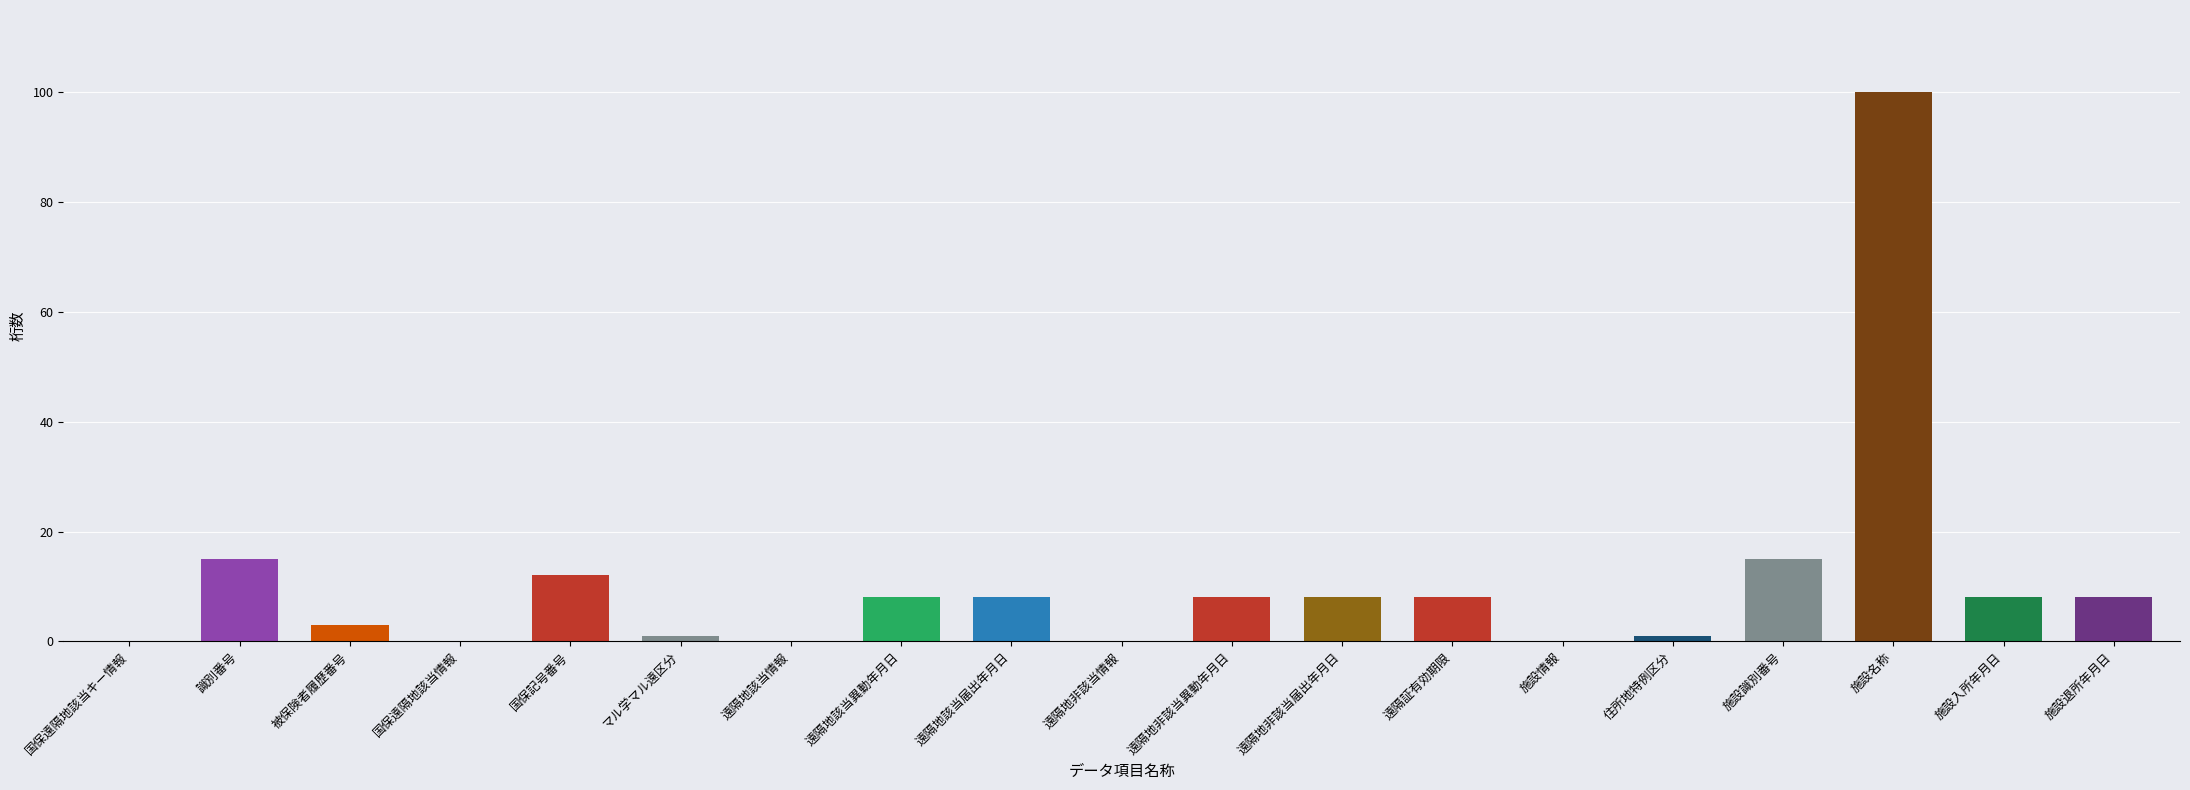

At which label does the data first exceed 8?

識別番号